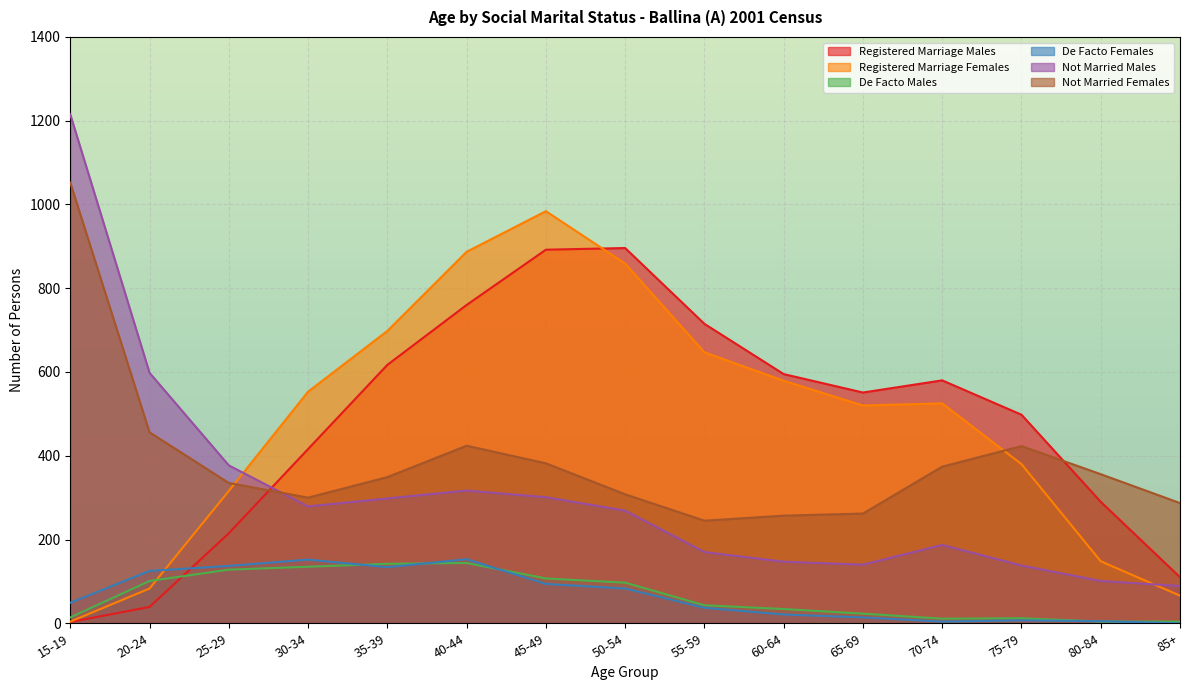

At which label does Not Married Males first exceed 269?

15-19